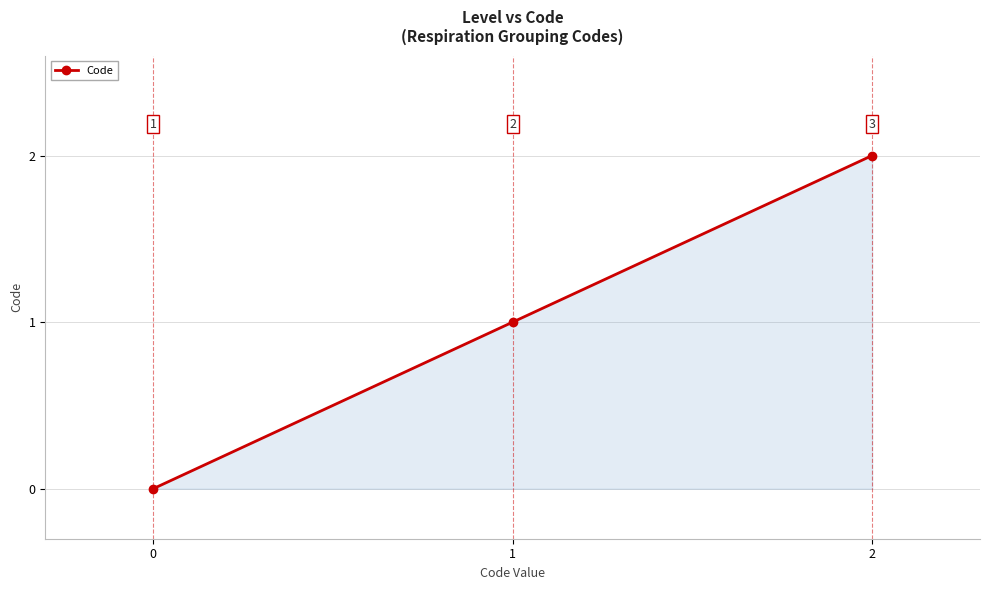

Which has a higher value, 1 or 2?

2